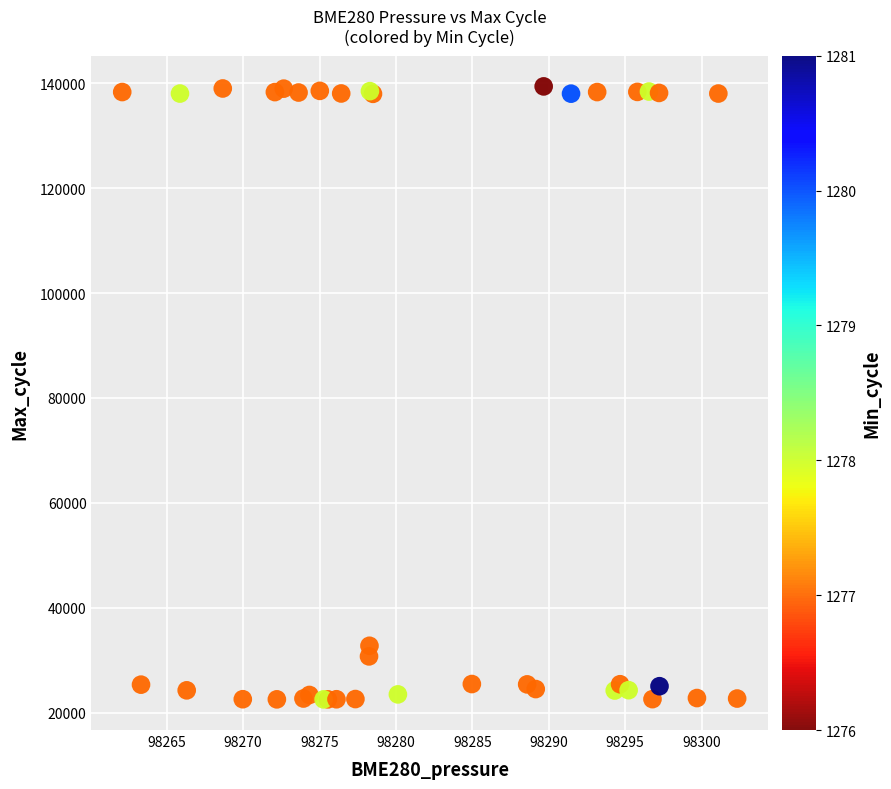

What Y value in the scatter plot is closest to 80970?

32755